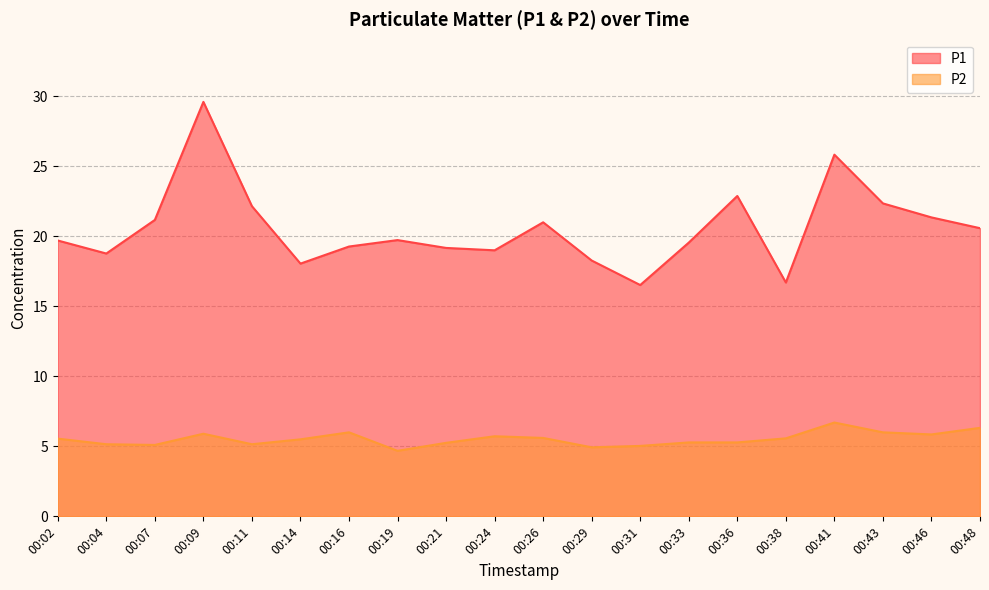

True or false: P1 and P2 cross at least once.

False